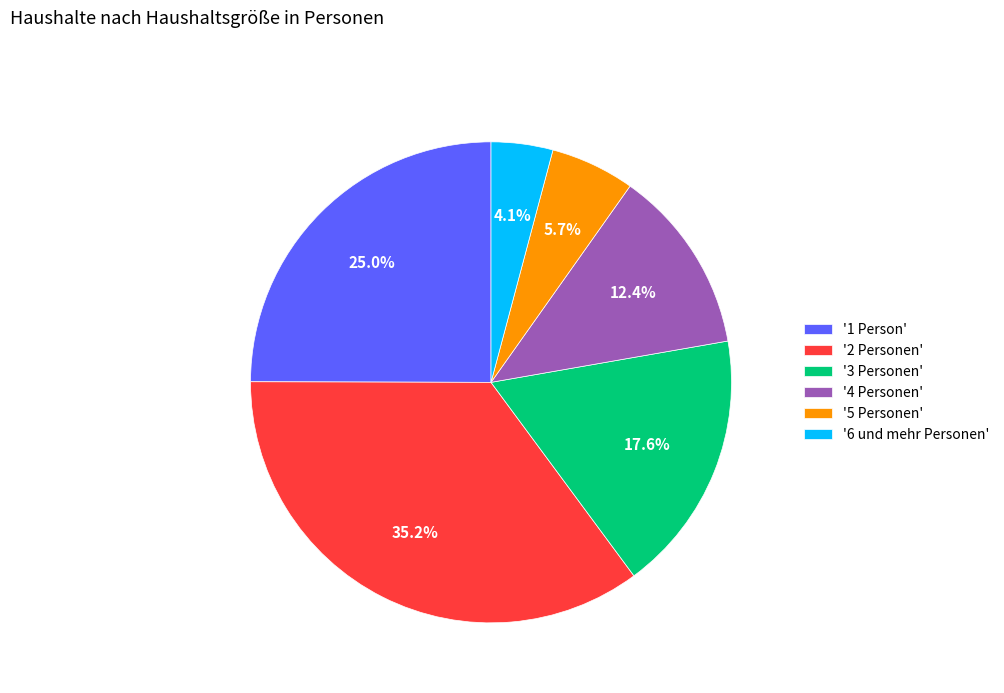

Combined, do '3 Personen' and '2 Personen' account for over 50%?

Yes